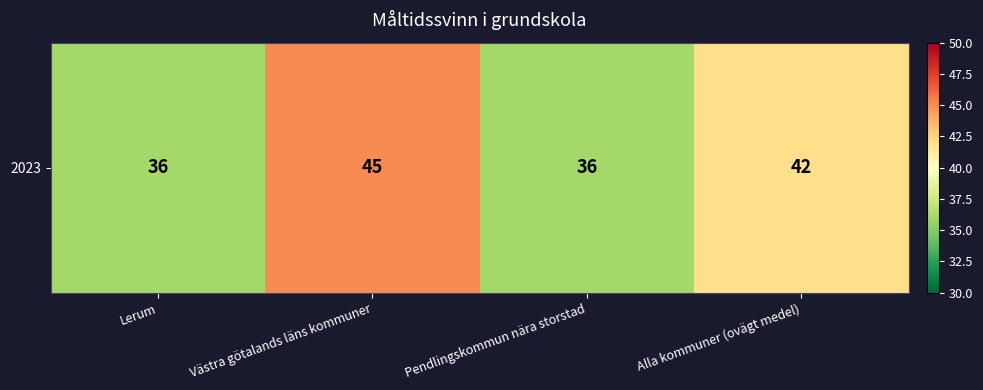

What is the sum of all values?

159